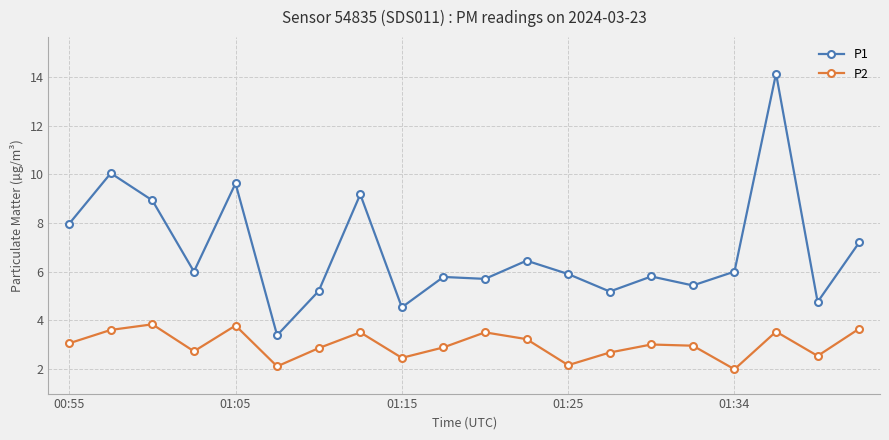

Which series has the largest total across all categories?

P1